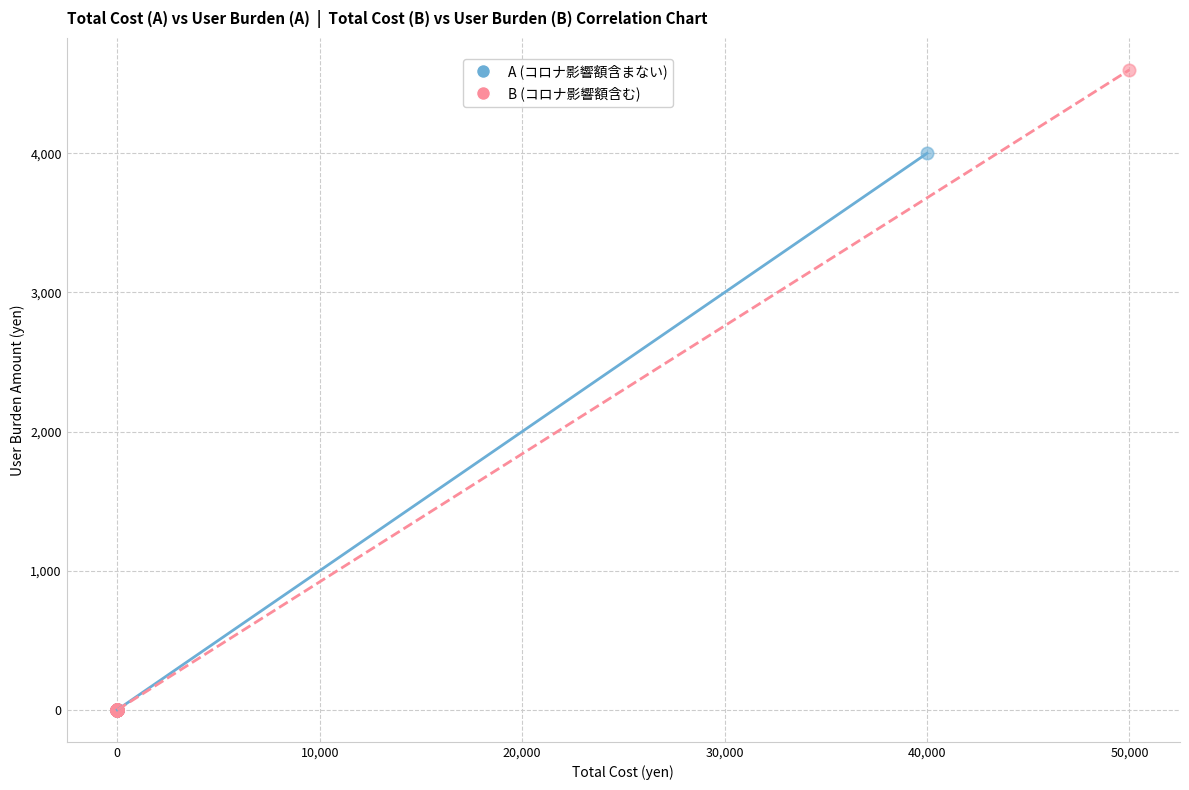

Which series contains the highest Y value?

B (コロナ影響額含む)